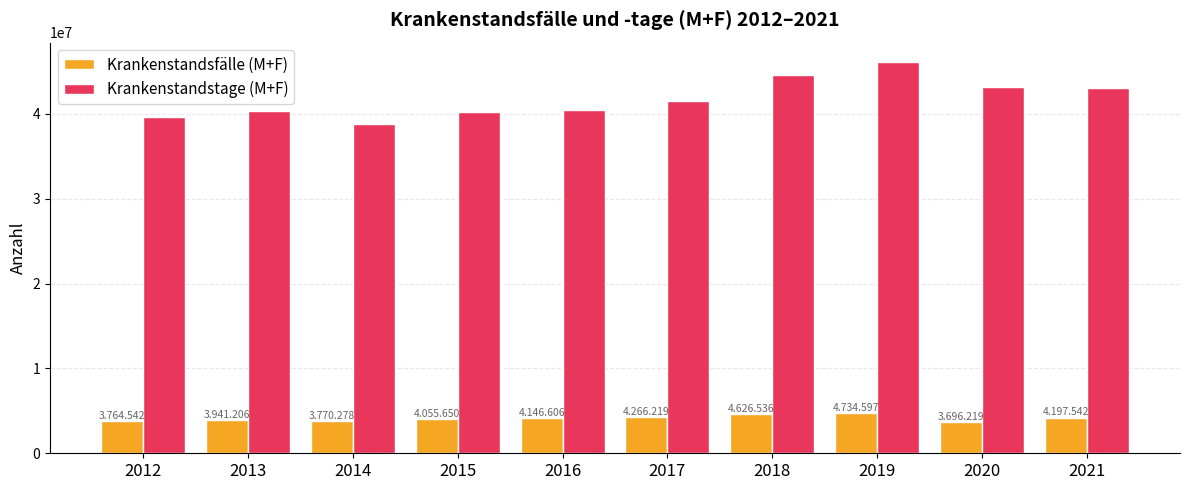

Between 2014 and 2021, which series saw the biggest shift?

Krankenstandstage (M+F)